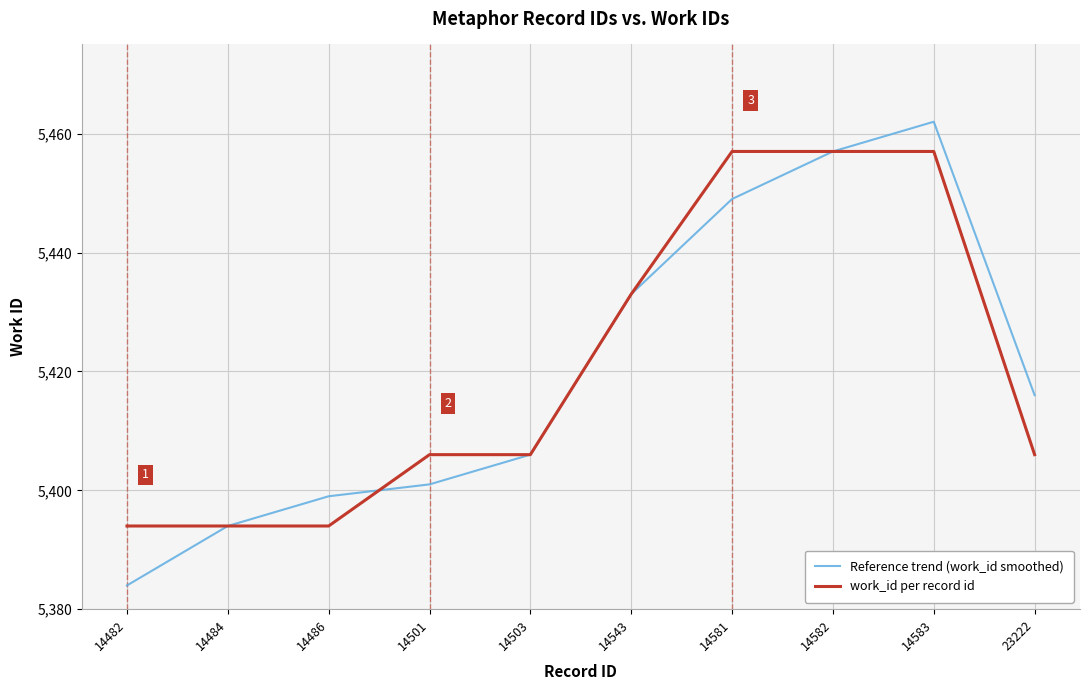

Read the work_id per record id value at 23222, to the nearest 10.

5410